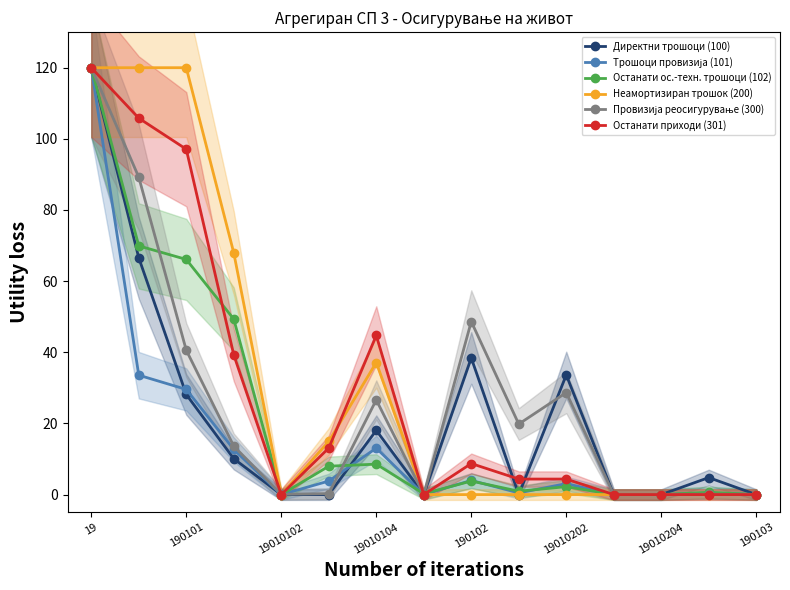

Which series has the largest range (max minus min)?

Директни трошоци (100)